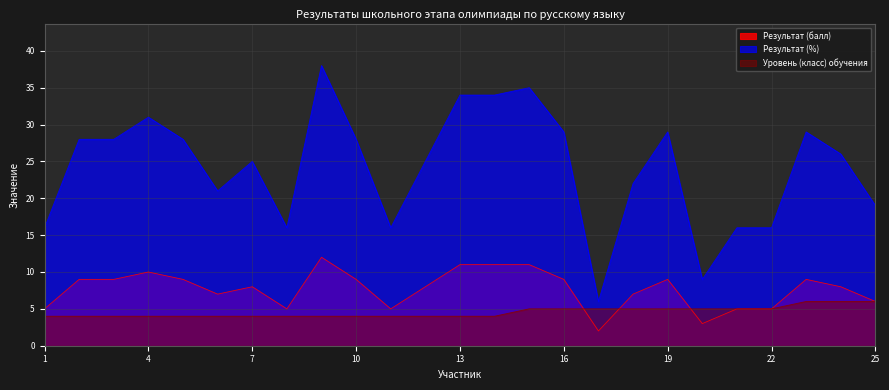

What is the value of the Результат (%) point at the 25th from the left?

19